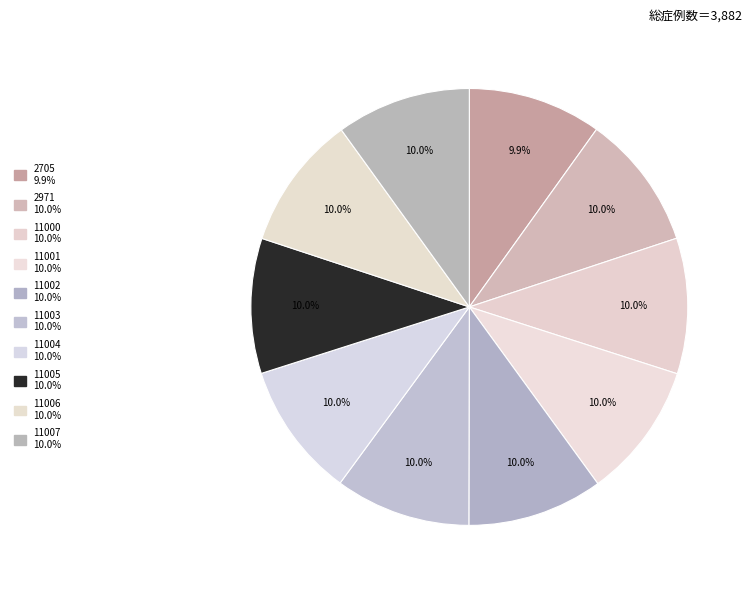

Is there any slice that represents more than half of the pie?

No